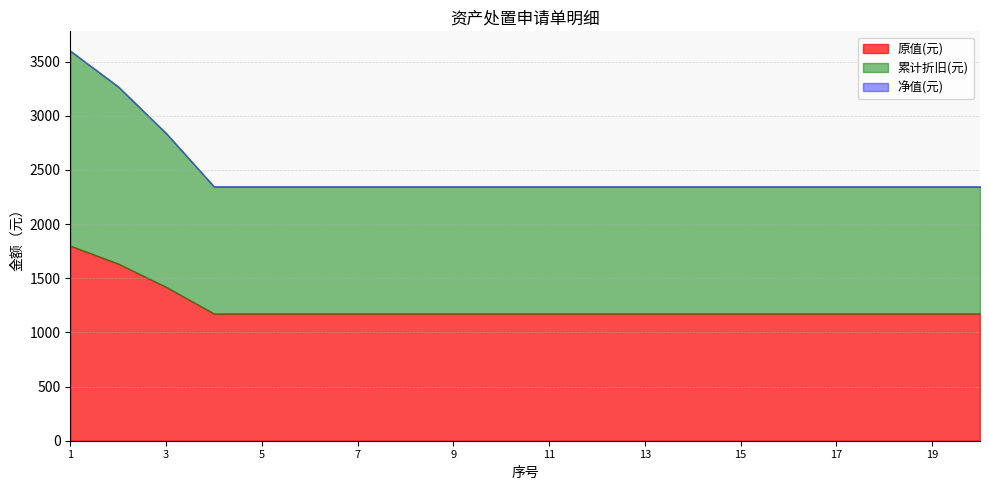

List the series in order of their peak value, lowest first.

净值(元), 原值(元), 累计折旧(元)